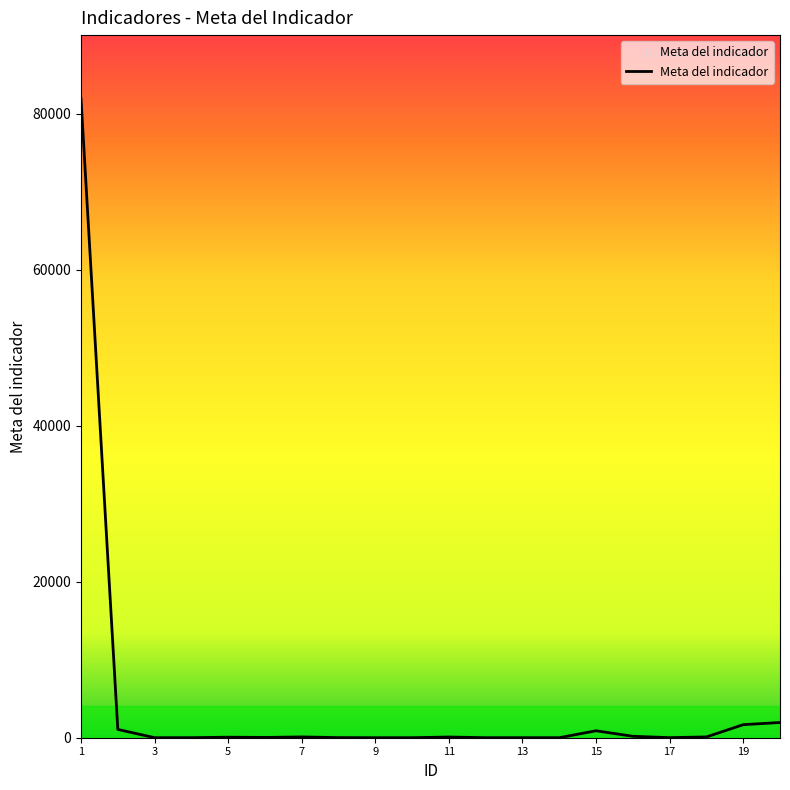

What is the maximum value shown in the chart?

81897